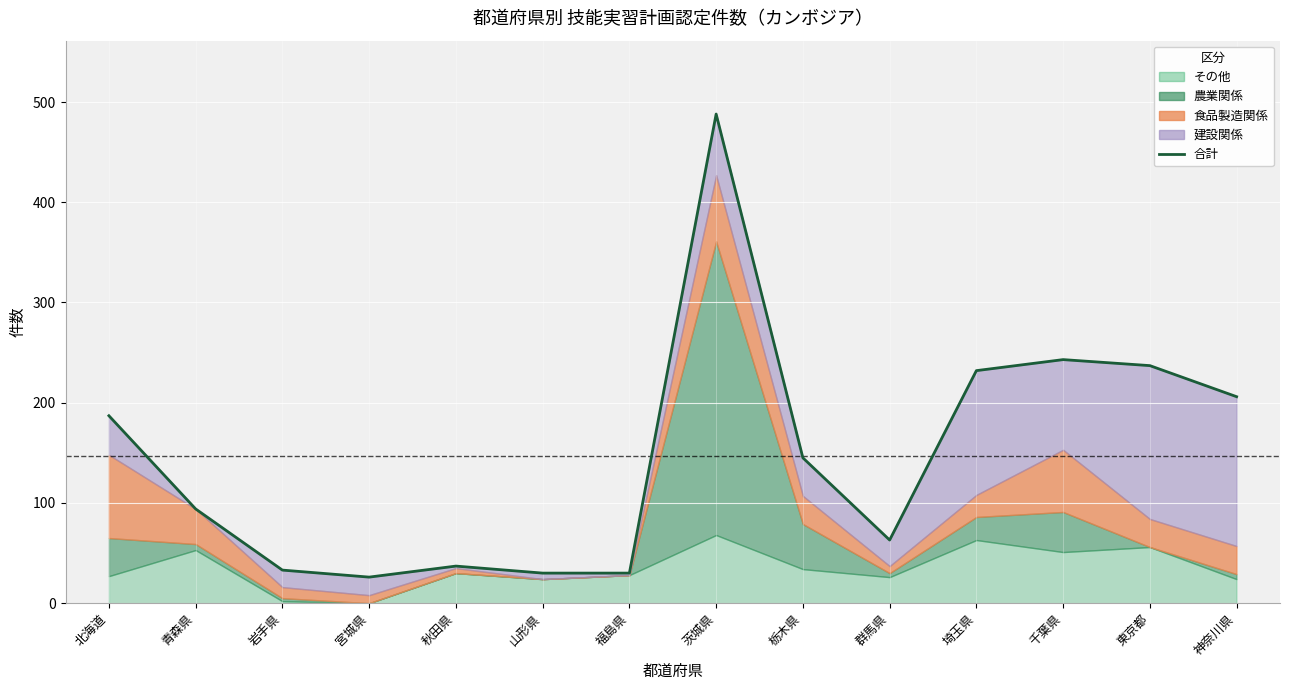

What is the average value?

146